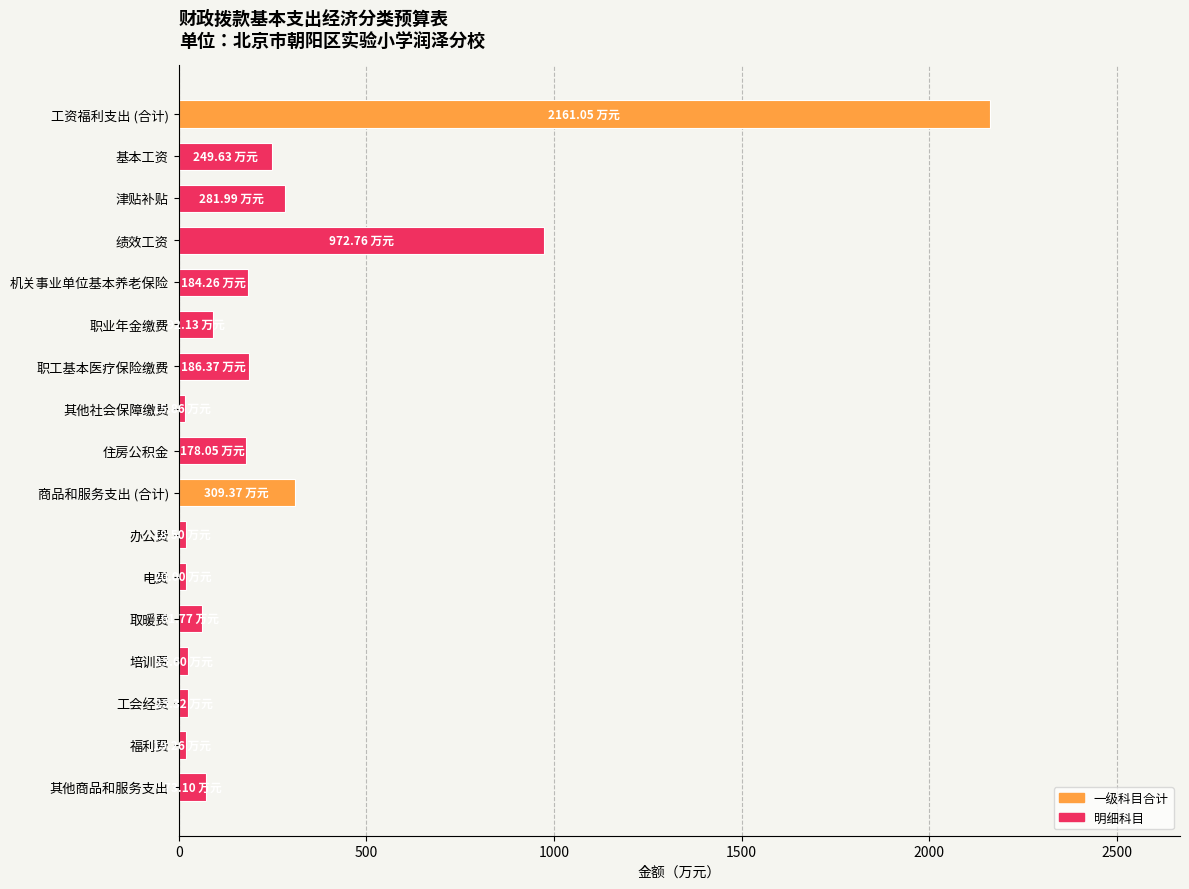

Where is the data nearest to the value 1088?

绩效工资